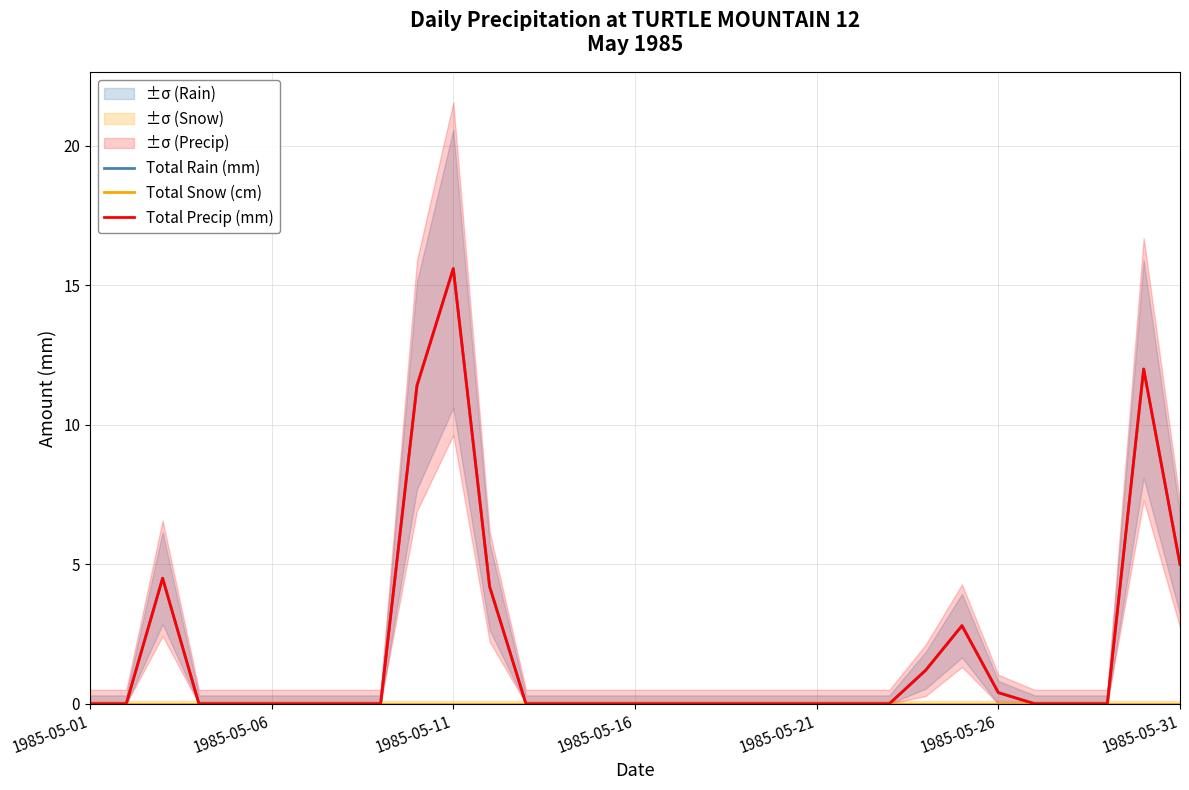

True or false: Total Snow (cm) has more than 0 points higher than both neighbors.

False